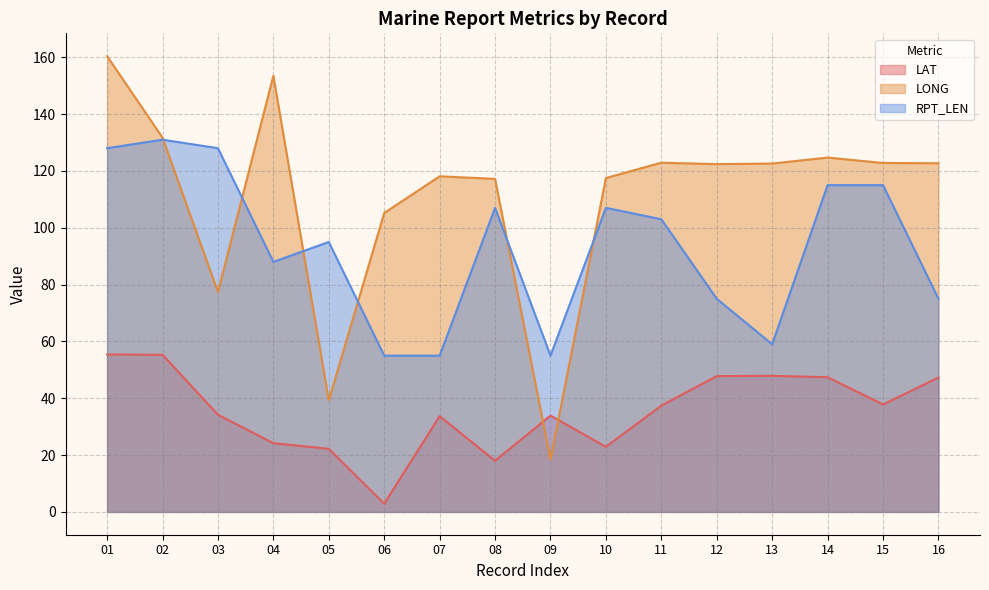

Is the value of LONG at 16 greater than the value of LAT at 12?

Yes